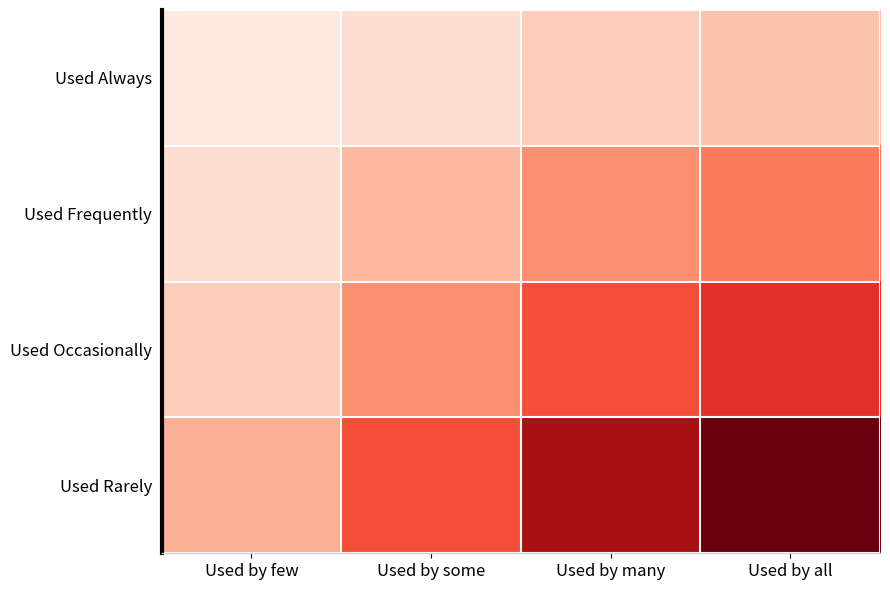

Which series has the largest range (max minus min)?

Used Rarely